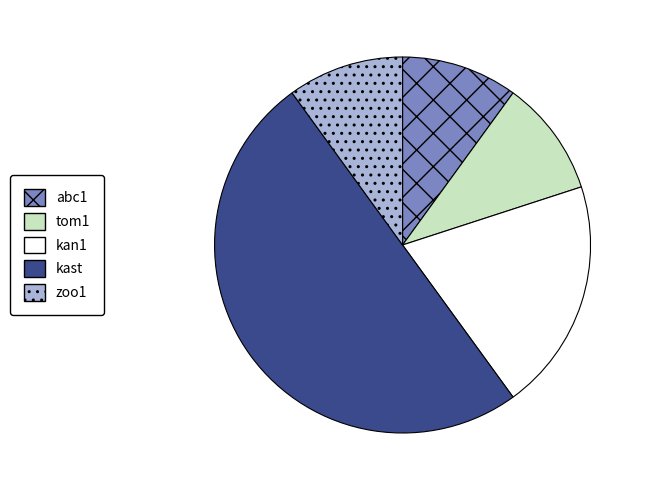

Approximately how many times larger is the value at kan1 compared to kast?

0.4